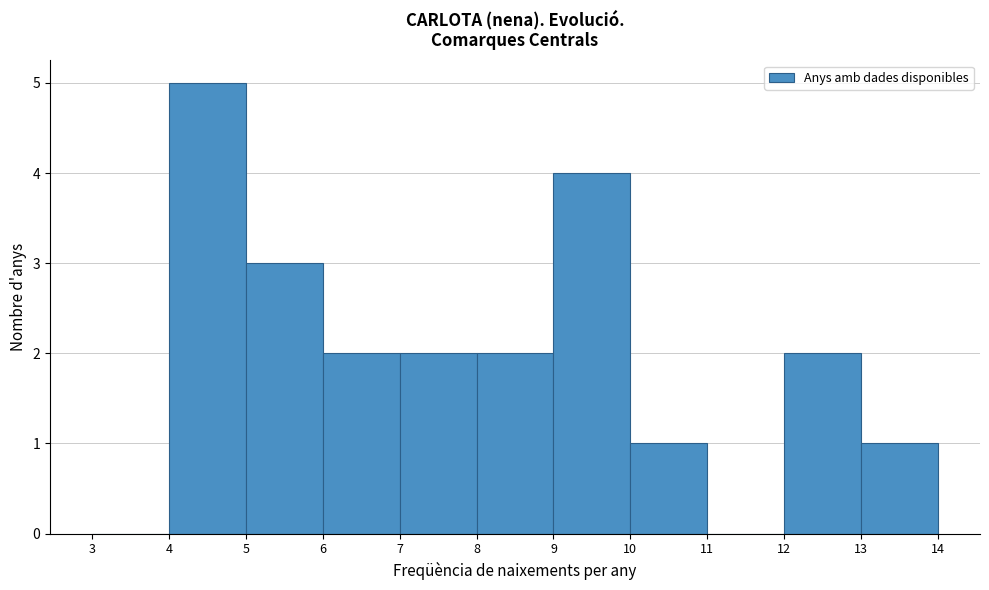

Which range on the x-axis has the tallest bar?

4 to 5